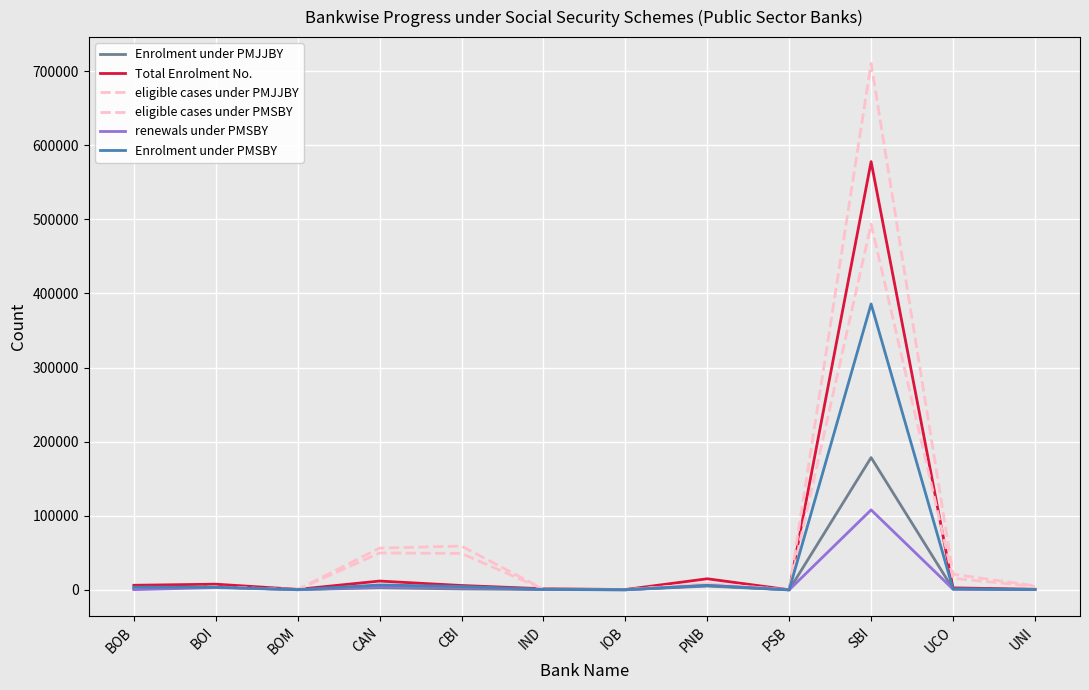

Rank the categories by Enrolment under PMSBY value from lowest to highest.

PSB, IOB, BOM, UNI, IND, UCO, BOI, BOB, CBI, PNB, CAN, SBI